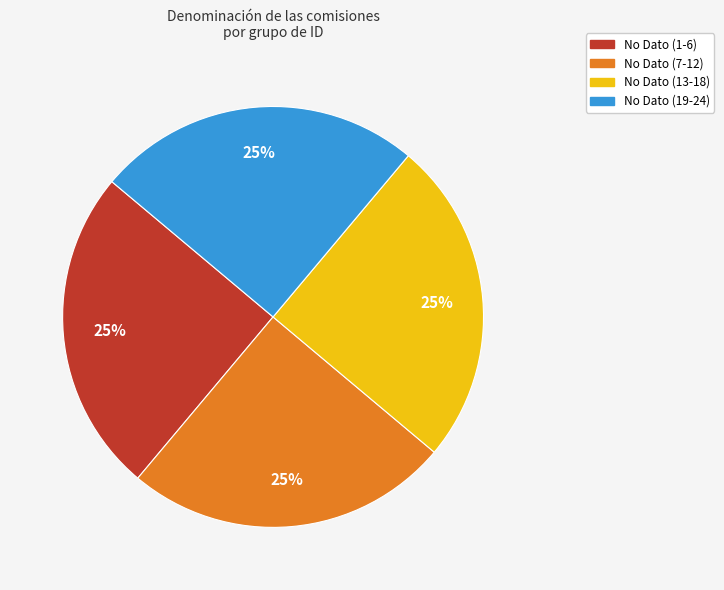

Is there any slice that represents more than half of the pie?

No